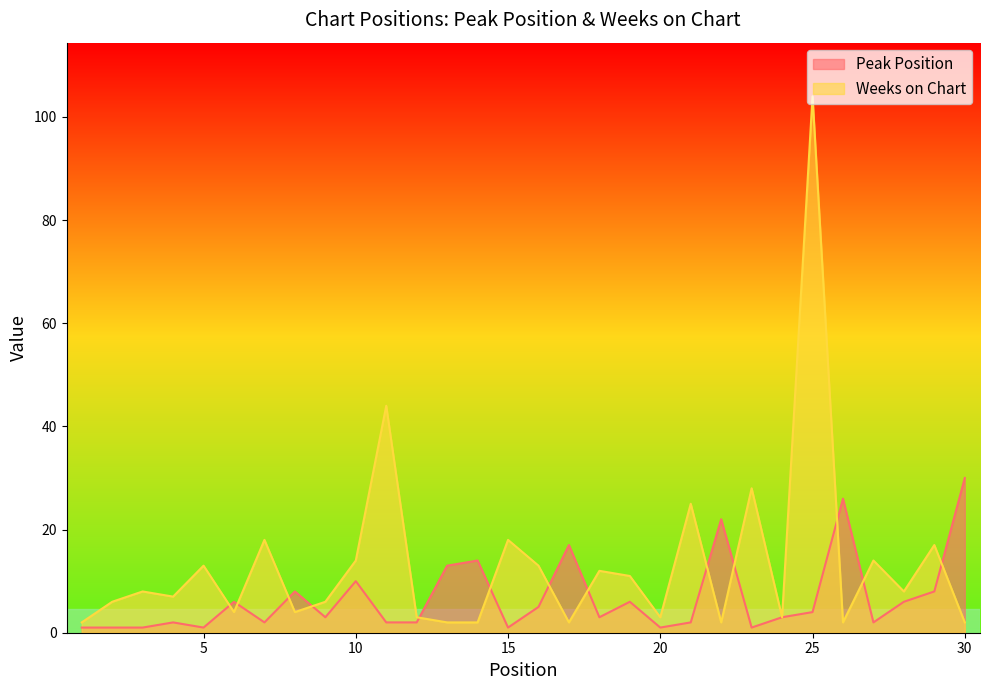

How many times do Weeks on Chart and Peak Position cross each other?

13